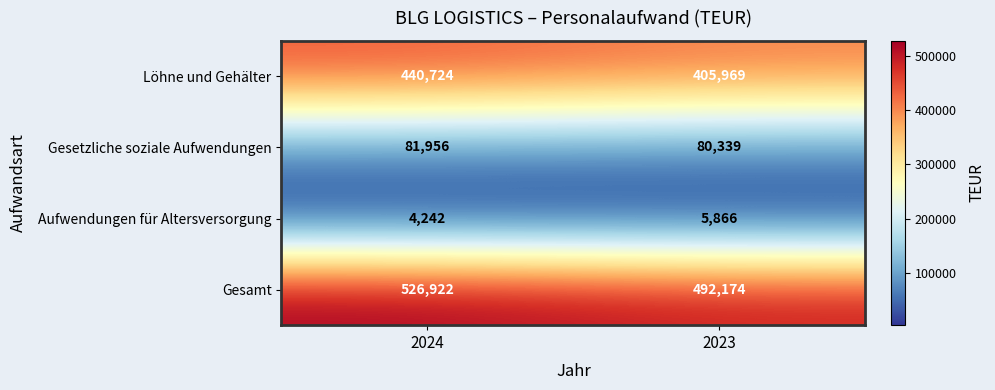

List the series in order of their peak value, highest first.

Gesamt, Löhne und Gehälter, Gesetzliche soziale Aufwendungen, Aufwendungen für Altersversorgung